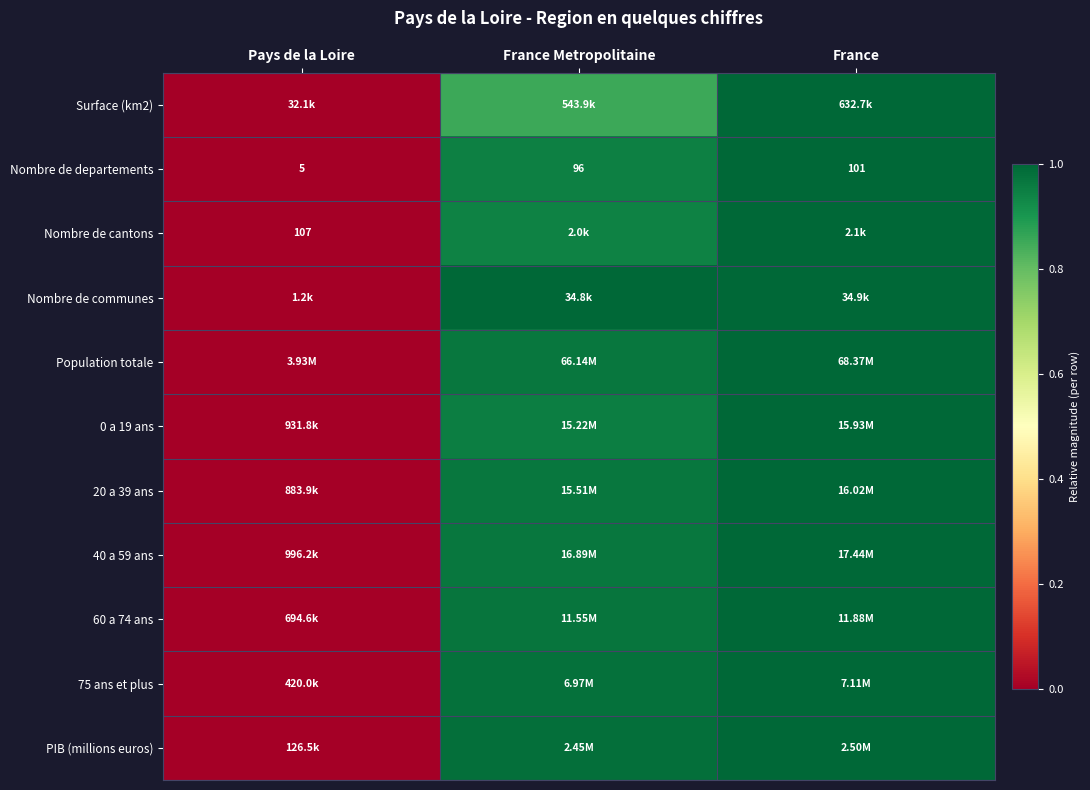

Between France Metropolitaine and Pays de la Loire, which is larger?

France Metropolitaine